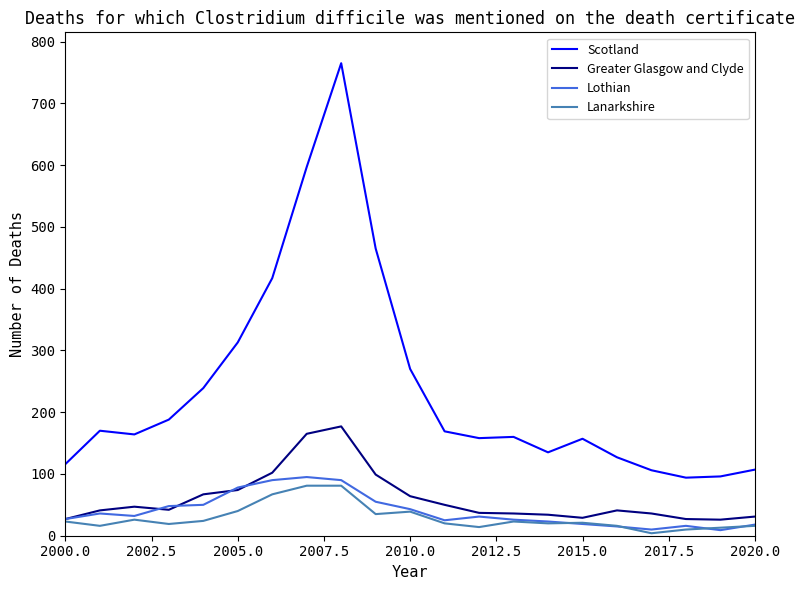

Which series has the largest range (max minus min)?

Scotland